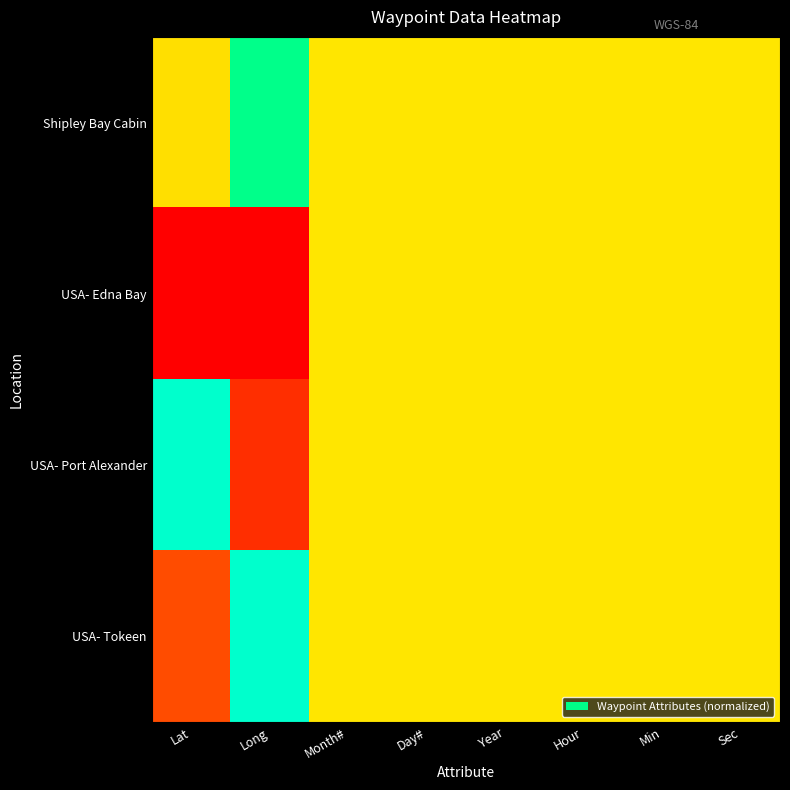

Reading right to left, extract all data points from this chart.

Shipley Bay Cabin: Sec=0.5	Min=0.5	Hour=0.5	Year=0.5	Day#=0.5	Month#=0.5	Long=0.8	Lat=0.5
USA- Edna Bay: Sec=0.5	Min=0.5	Hour=0.5	Year=0.5	Day#=0.5	Month#=0.5	Long=0.0	Lat=0.0
USA- Port Alexander: Sec=0.5	Min=0.5	Hour=0.5	Year=0.5	Day#=0.5	Month#=0.5	Long=0.1	Lat=1.0
USA- Tokeen: Sec=0.5	Min=0.5	Hour=0.5	Year=0.5	Day#=0.5	Month#=0.5	Long=1.0	Lat=0.2